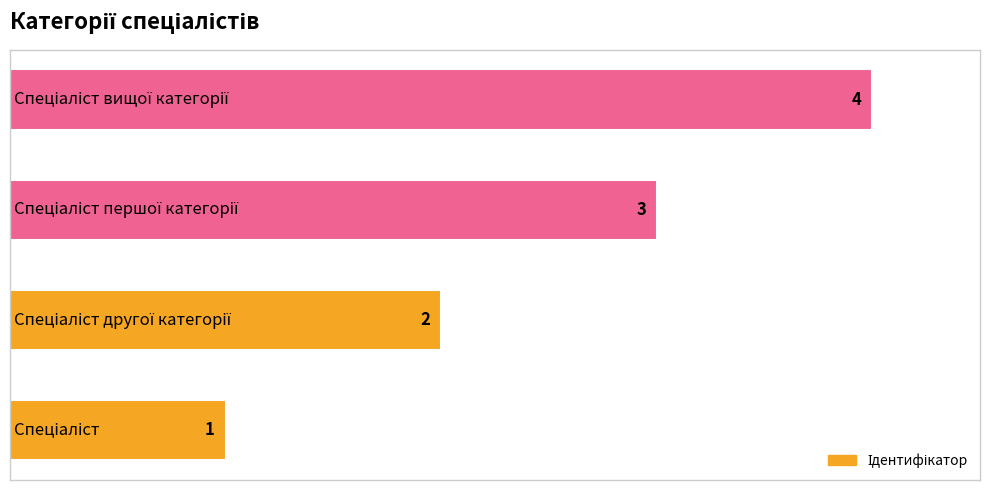

Count the values in the range 2 to 4.

3